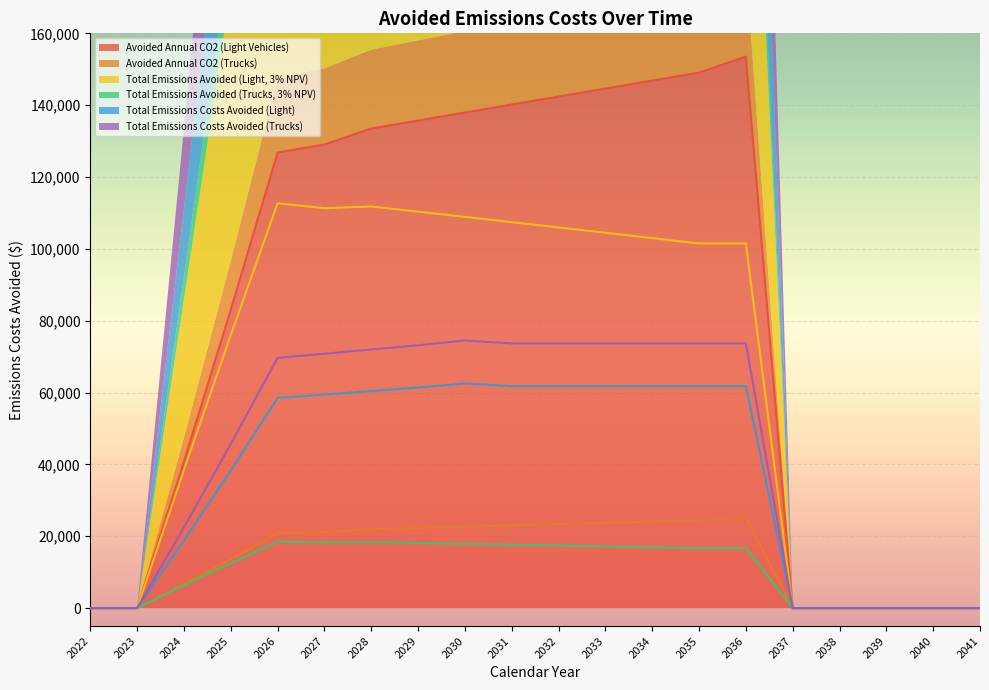

How many values in the Total Emissions Avoided (Trucks, 3% NPV) series are below 16670?

10